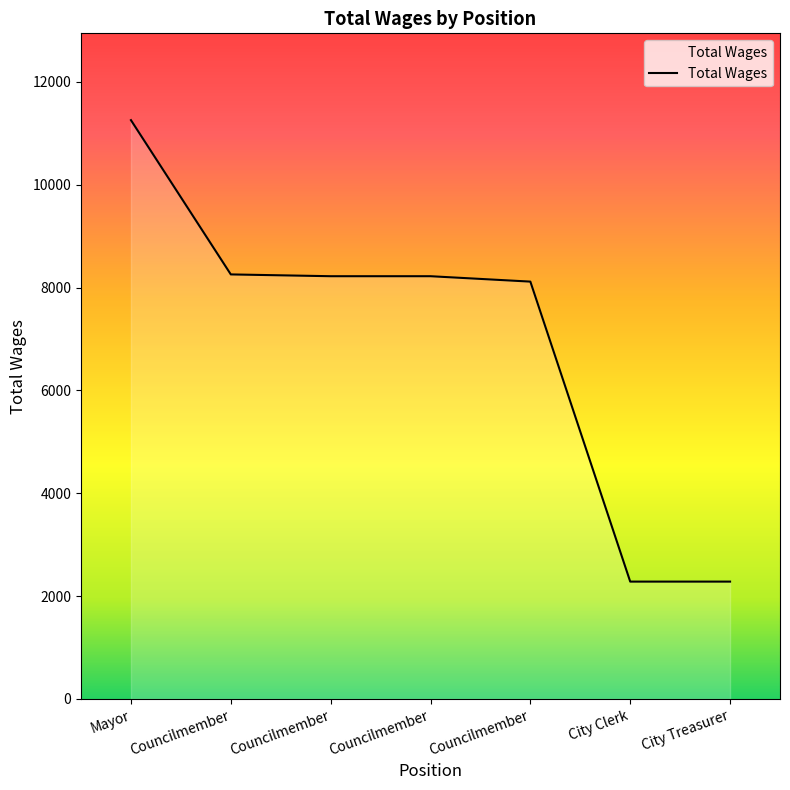

How many distinct data groups are displayed?

1